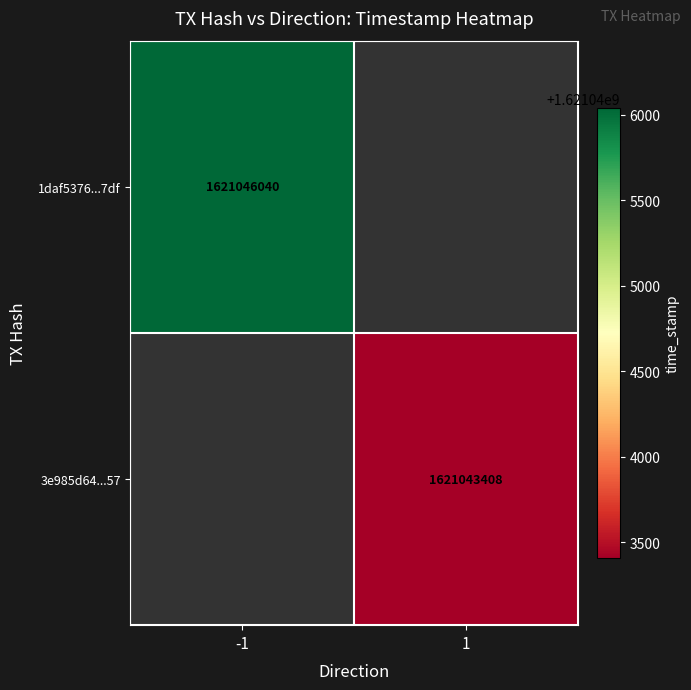

At which category does the chart reach its minimum across all series?

1